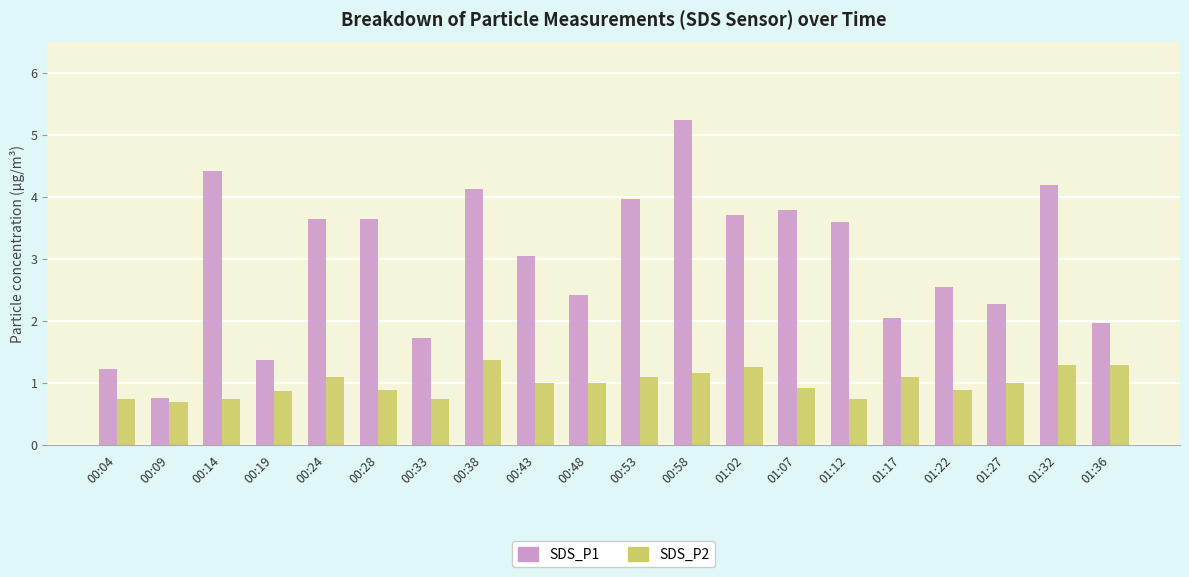

Does the chart contain any negative values?

No